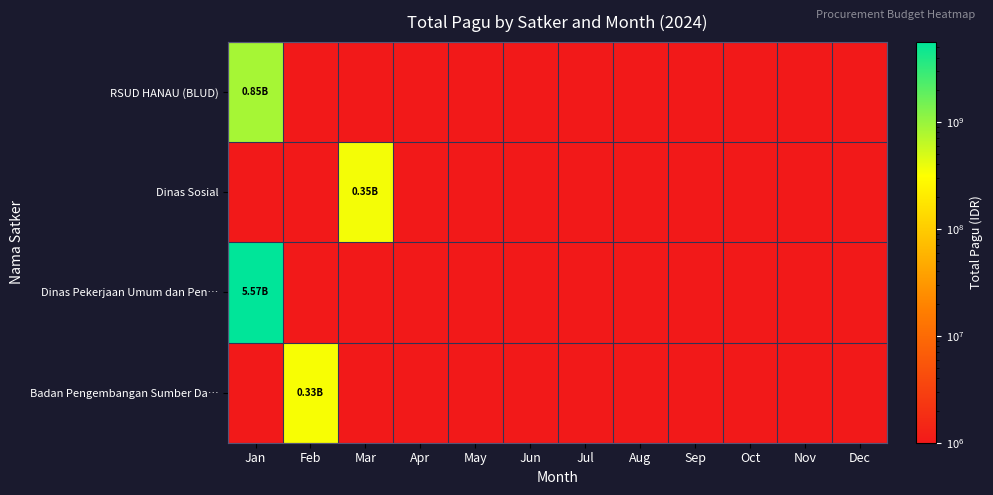

Which label corresponds to the largest value in the chart?

Jan